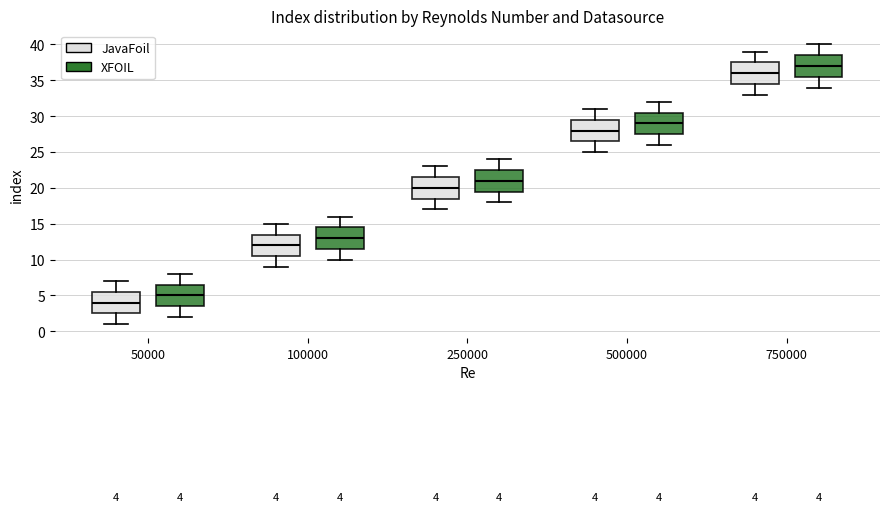

Which box's median line is the highest?

750000 (XFOIL)